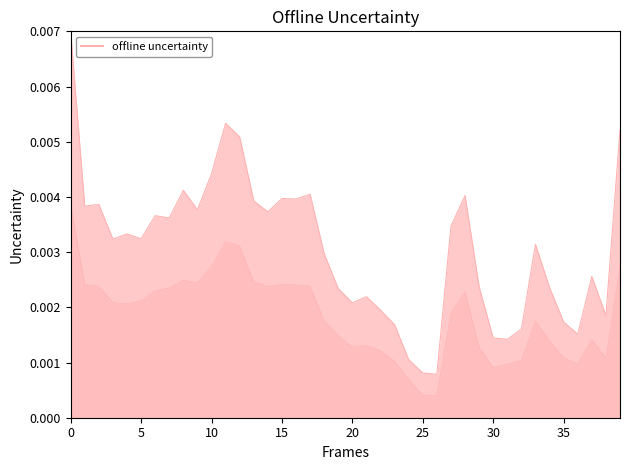

Count the values in the range 0 to 1.

40